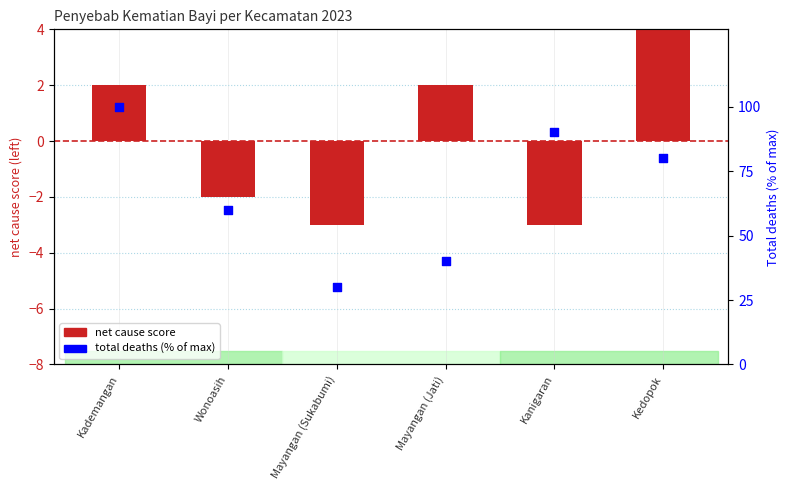

Is the value of net cause score at Kedopok greater than the value of total deaths (% of max) at Mayangan (Jati)?

No